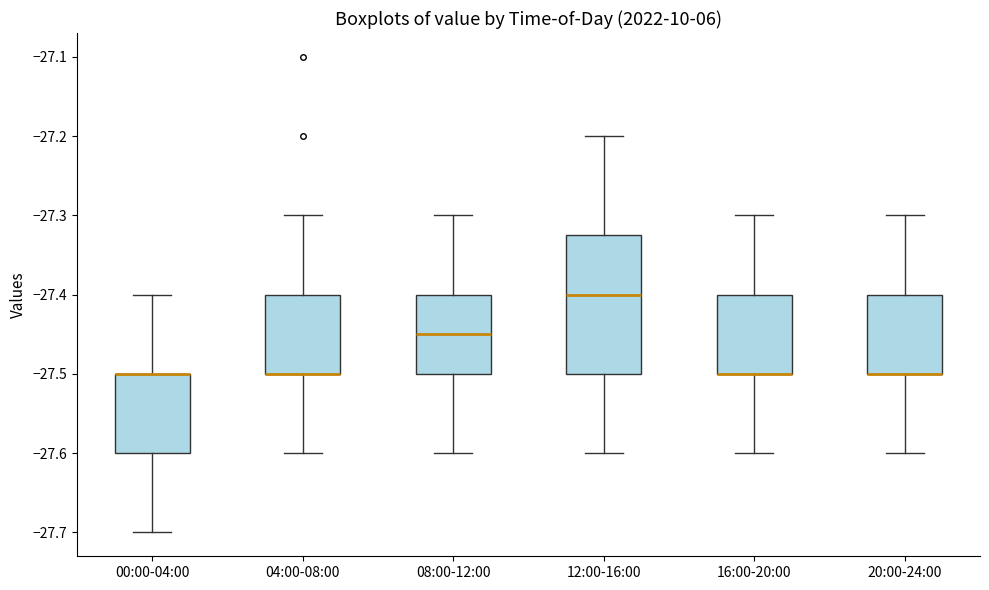

Which box is the tallest, from its lower edge to its upper edge?

12:00-16:00